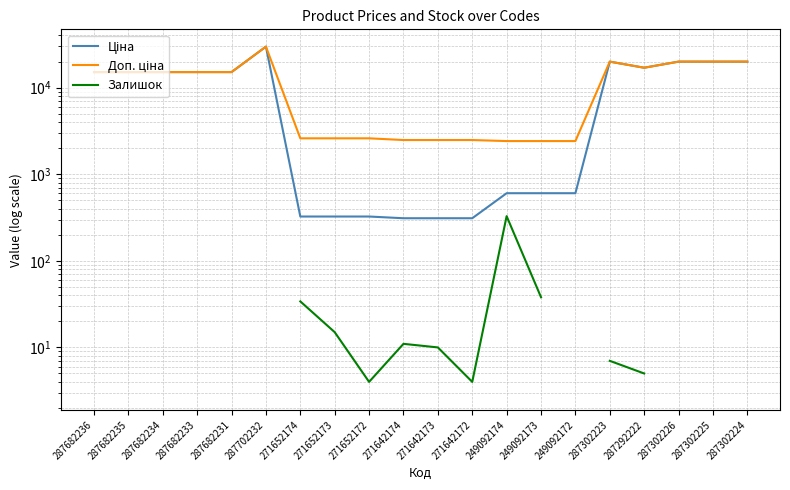

What is the total value across all series at 271652173?

2938.1